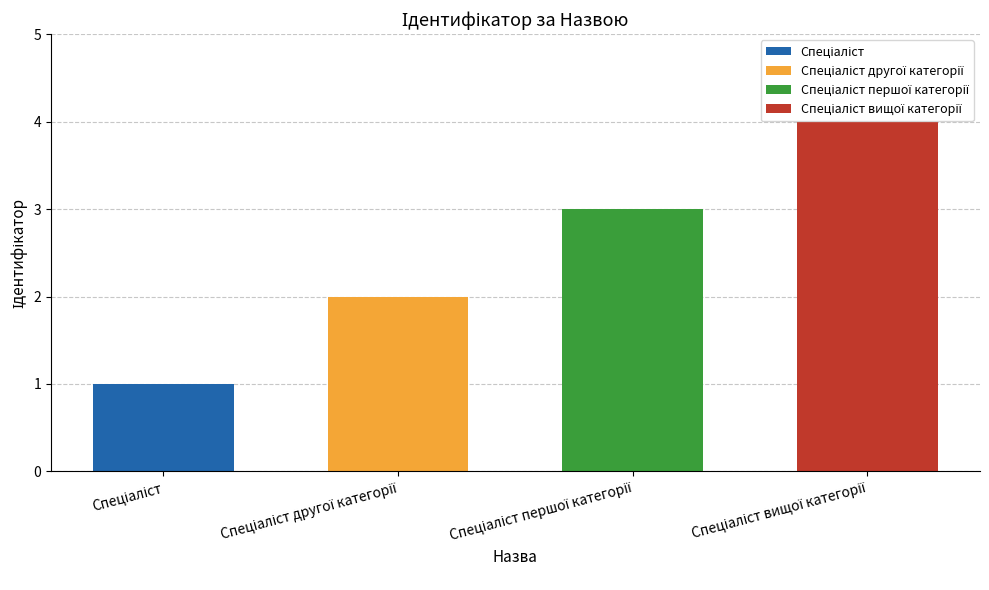

At which label is the value closest to 2?

Спеціаліст другої категорії